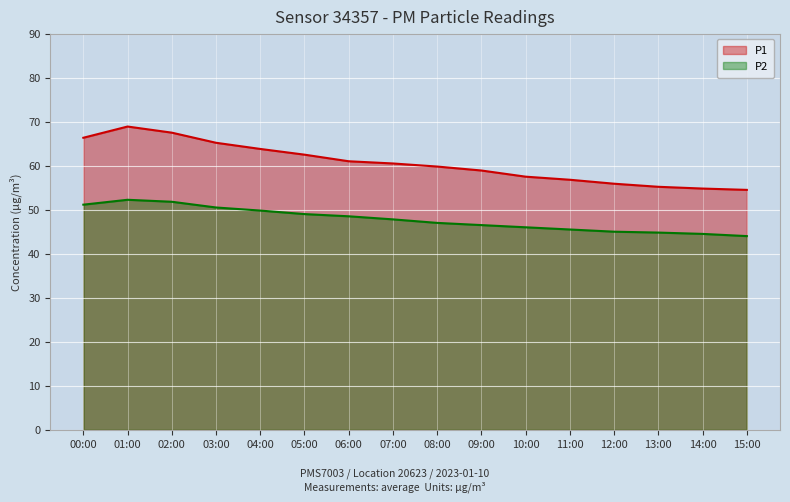

The P2 series shows 51.8 at 02:00. True or false?

True